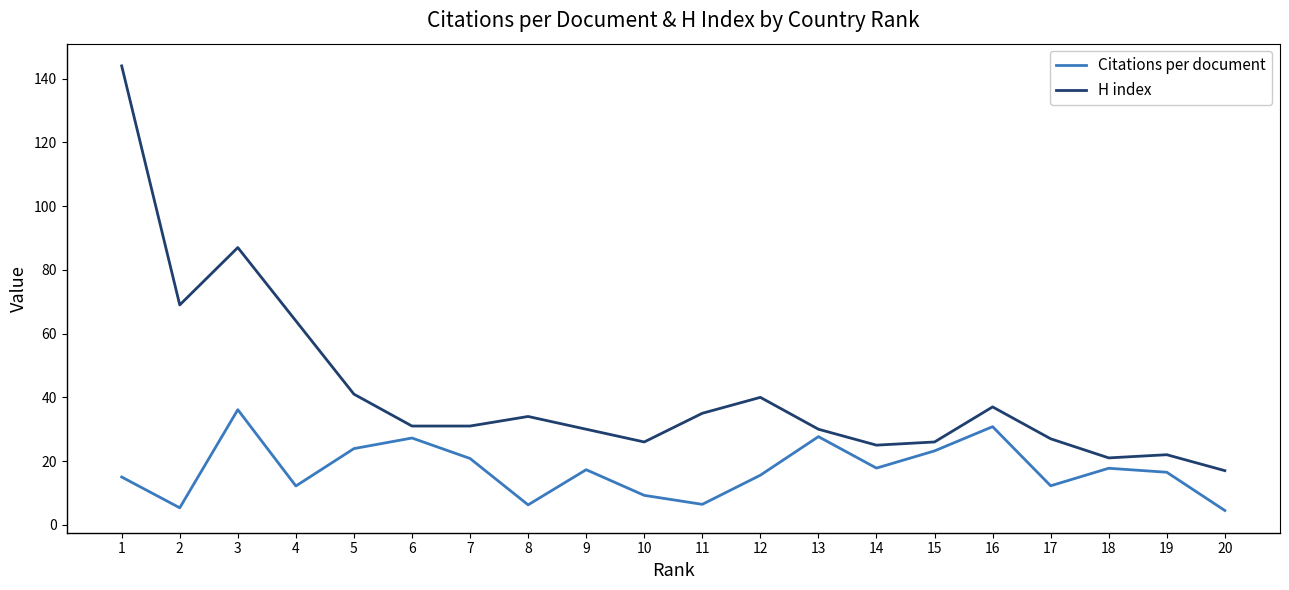

Is it true that Citations per document equals 10.5 at 12?

False